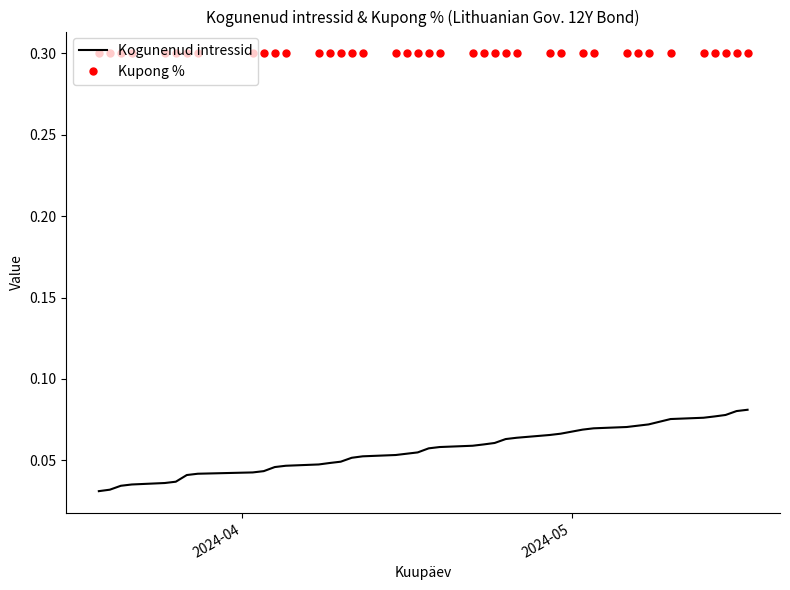

Which series has the widest spread of values?

Kogunenud intressid